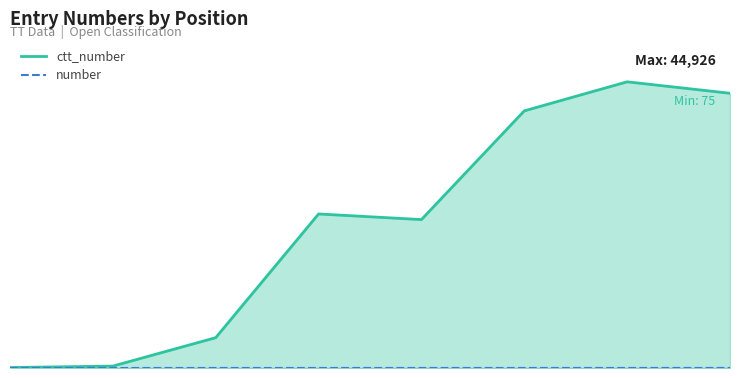

List the series in order of their peak value, highest first.

ctt_number, number